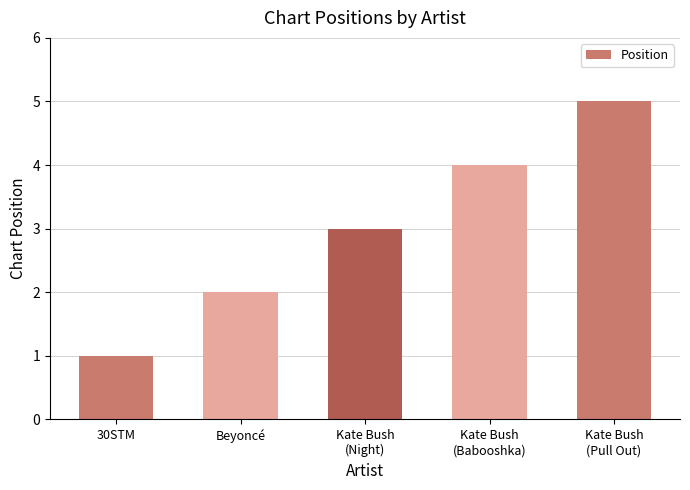

Between Beyoncé and Kate Bush
(Babooshka), which is larger?

Kate Bush
(Babooshka)